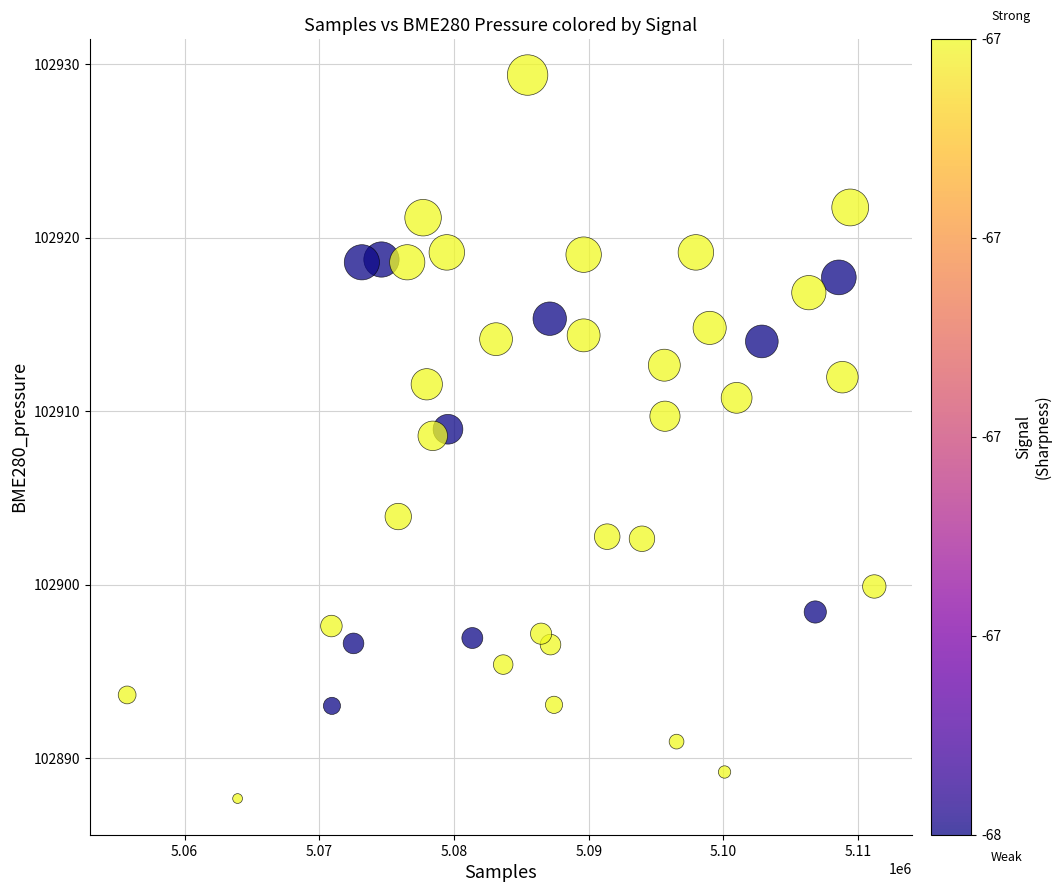

What is the range of Y values (max minus min)?

41.7